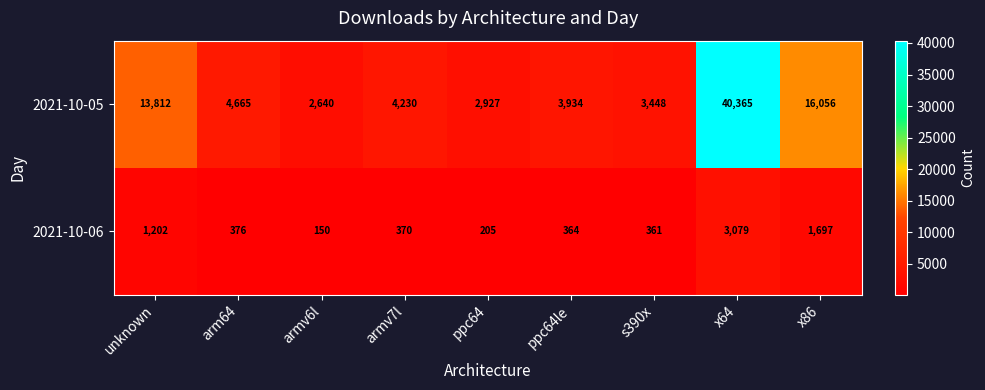

Which series has the largest range (max minus min)?

2021-10-05